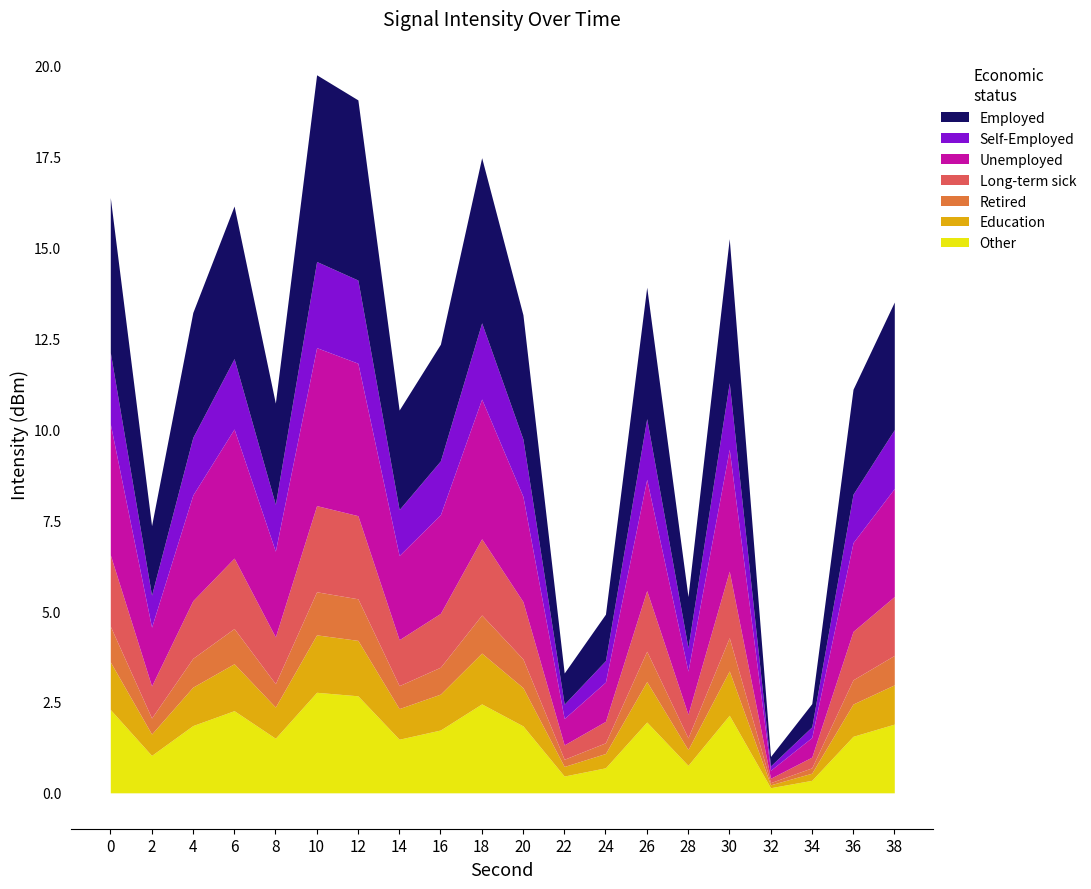

What is the difference between the intensity(dBm) values at 20 and 32?

12.2